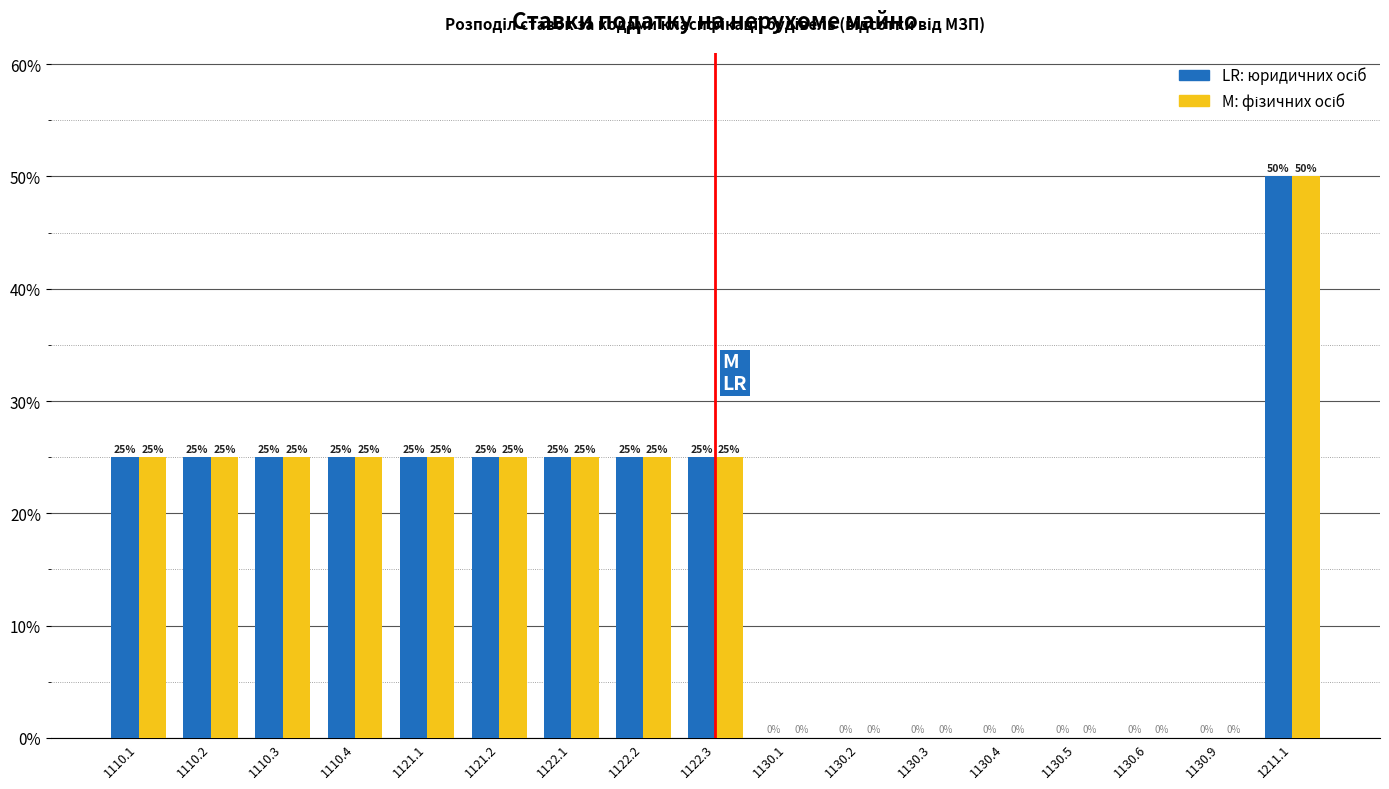

At which category is the sum across all series the highest?

1211.1